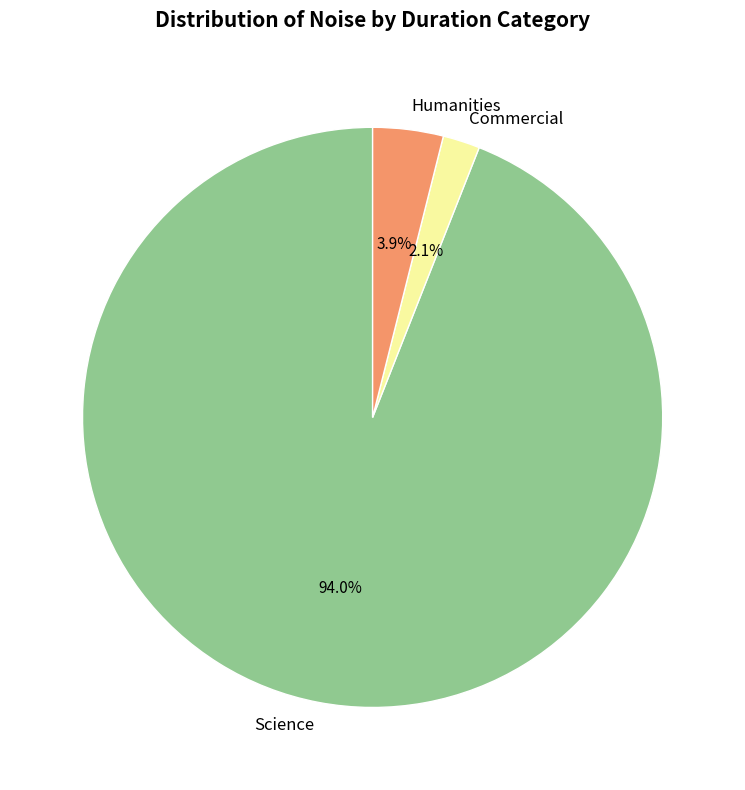

What is the largest slice in the pie chart?

Science